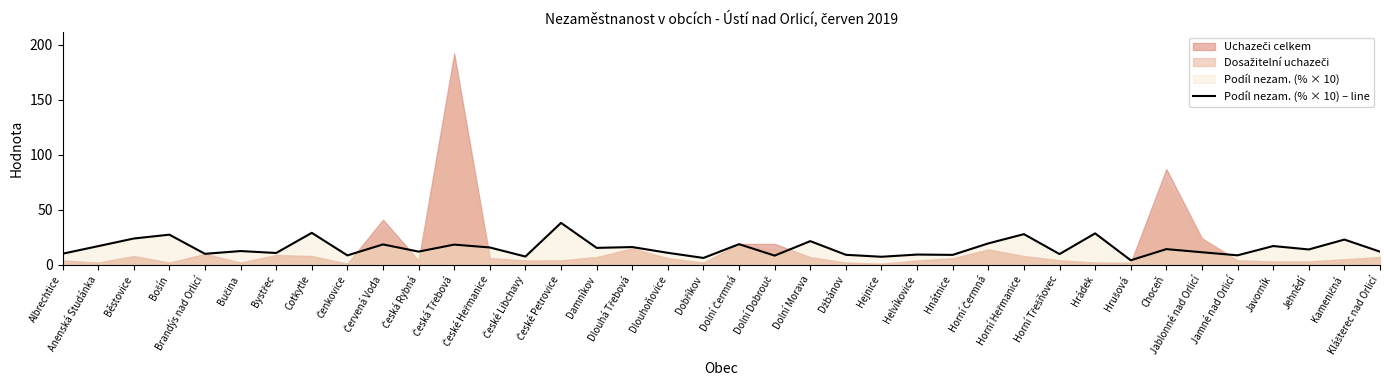

What position from the right is Dobříkov?

20